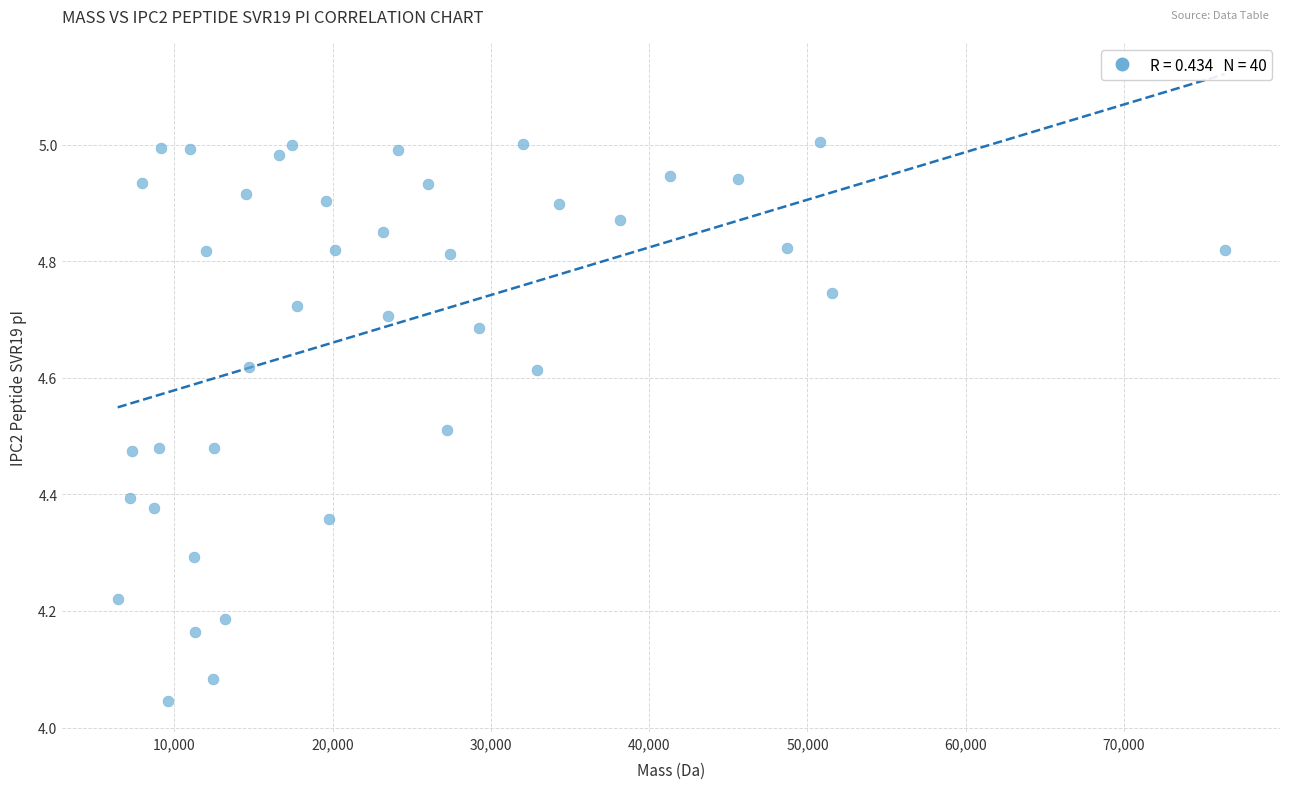

What is the range of Y values (max minus min)?

1.0